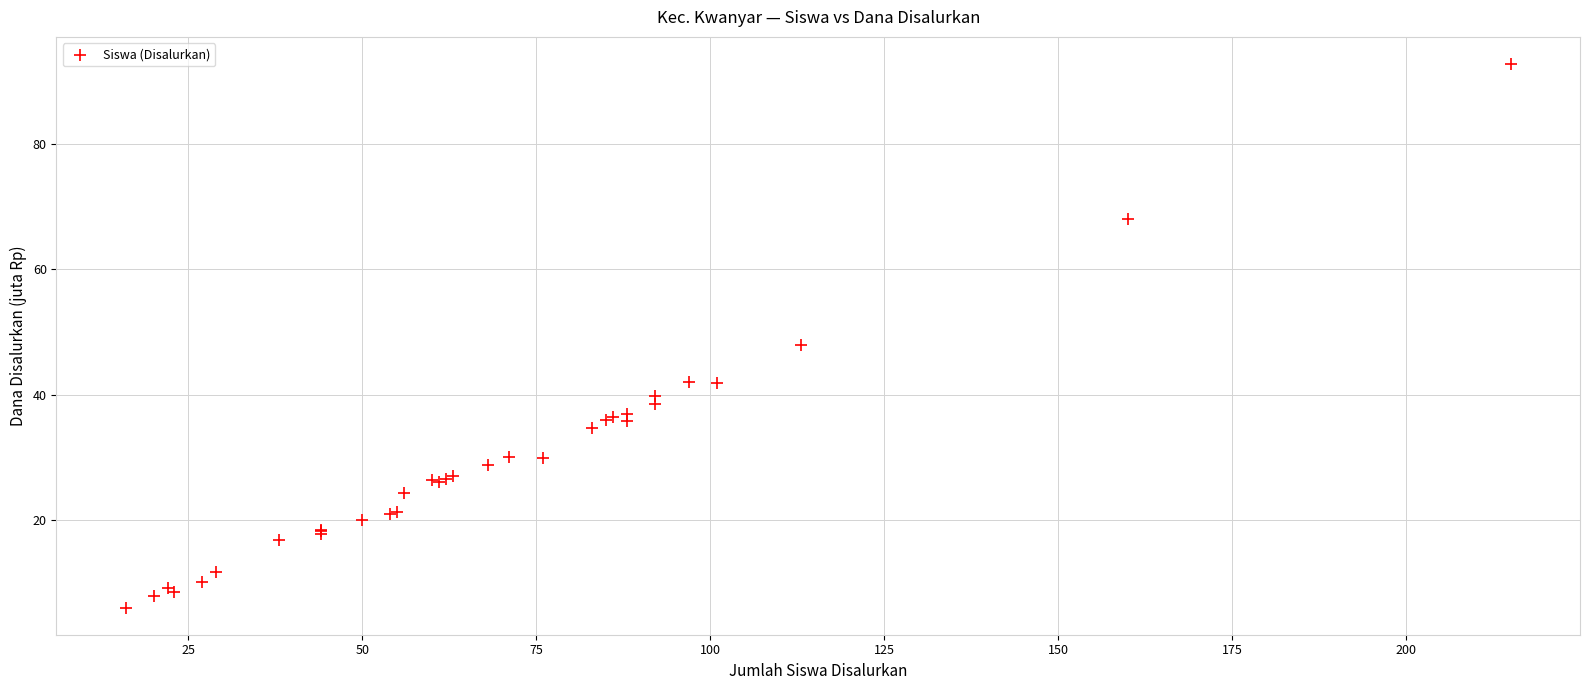

What Y value in the scatter plot is closest to 49?

47.9